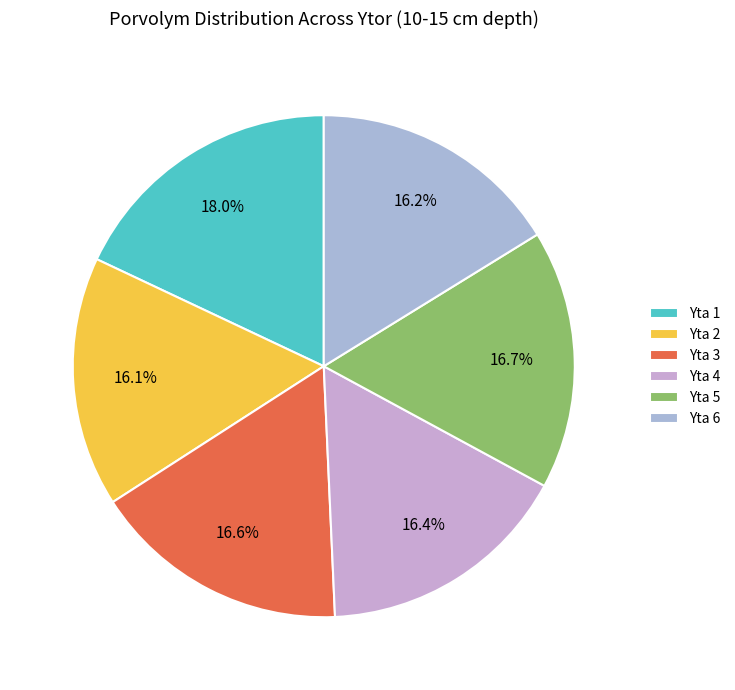

How much of the chart is everything except Yta 3?

83.4%